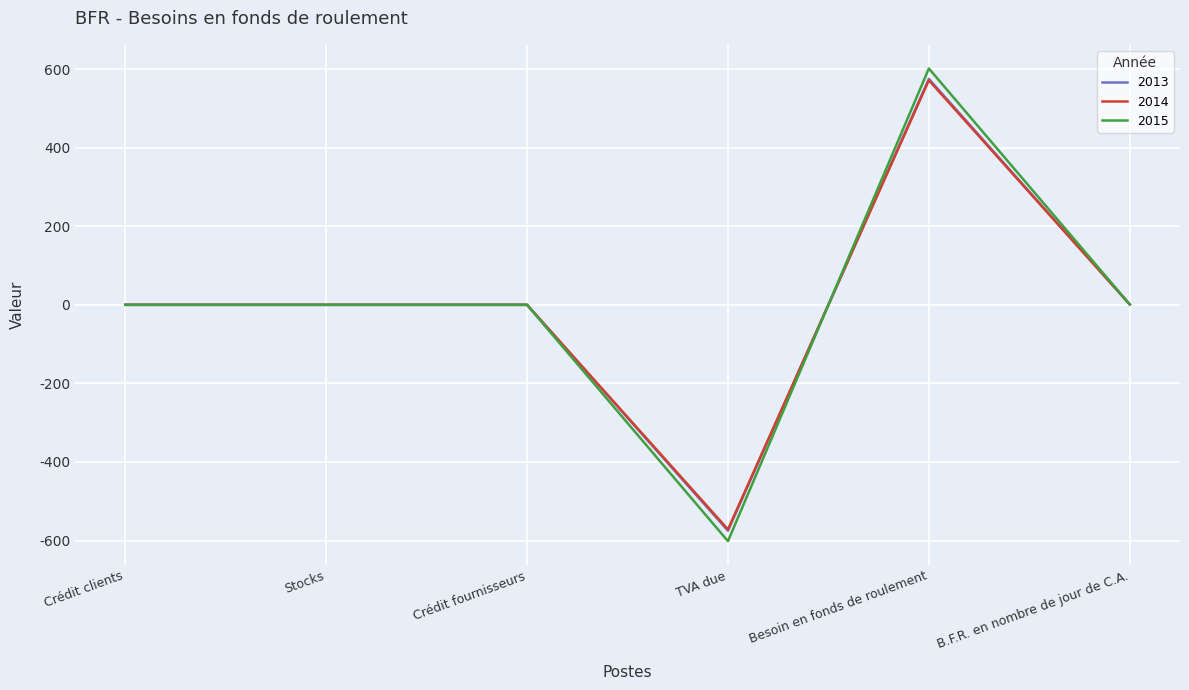

Read the 2015 value at TVA due.

-601.7